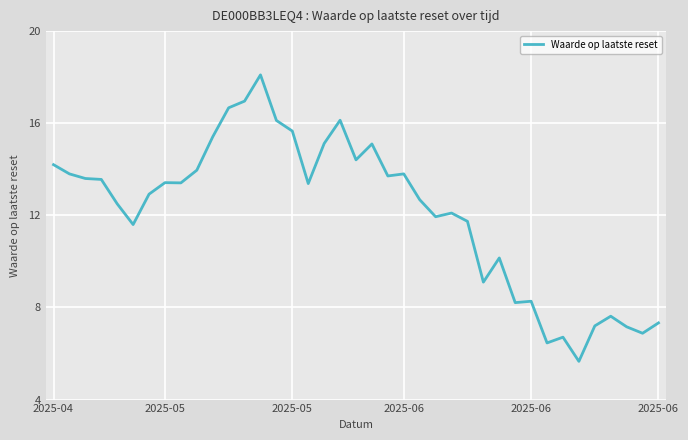

Does the chart have visible grid lines?

Yes